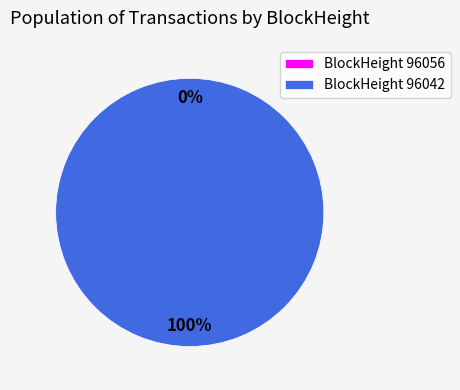

What percentage is the 96042 slice, to the nearest percent?

100%